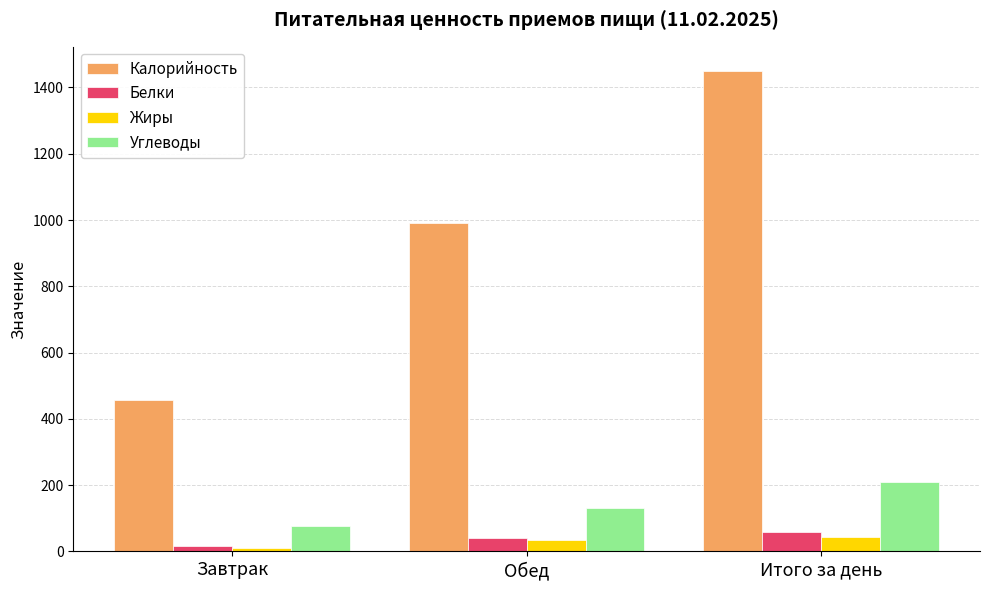

What is the label of the 3rd bar from the right?

Завтрак